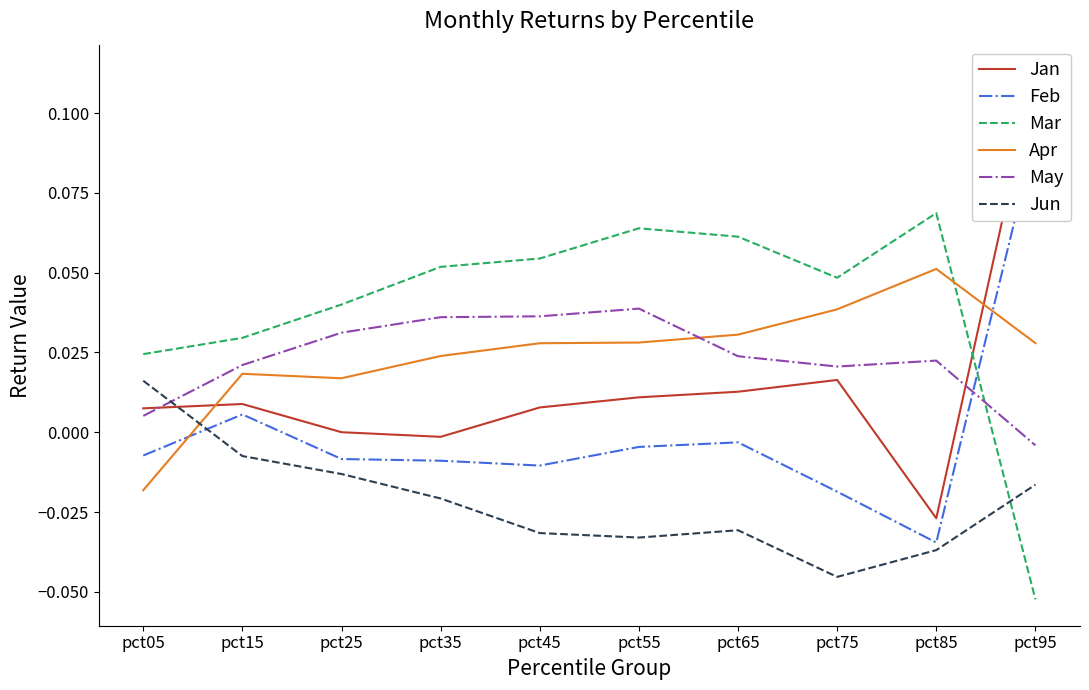

How many Jun values are between 0 and 1?

1